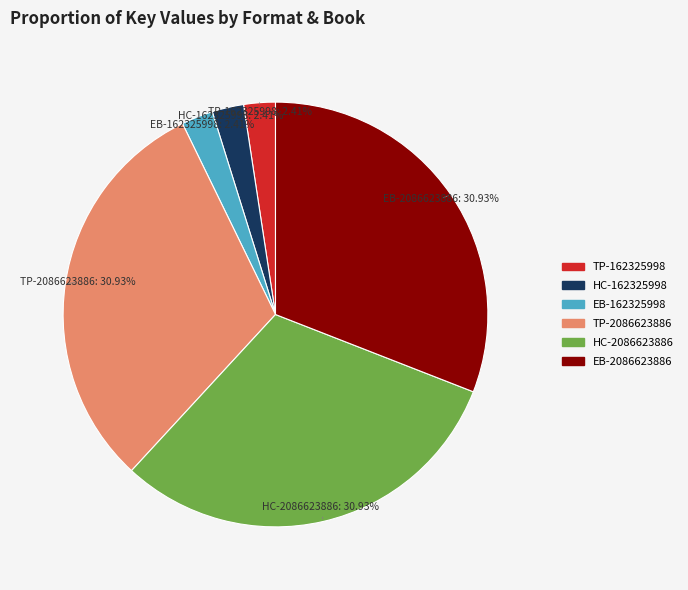

Does any single category account for the majority?

No